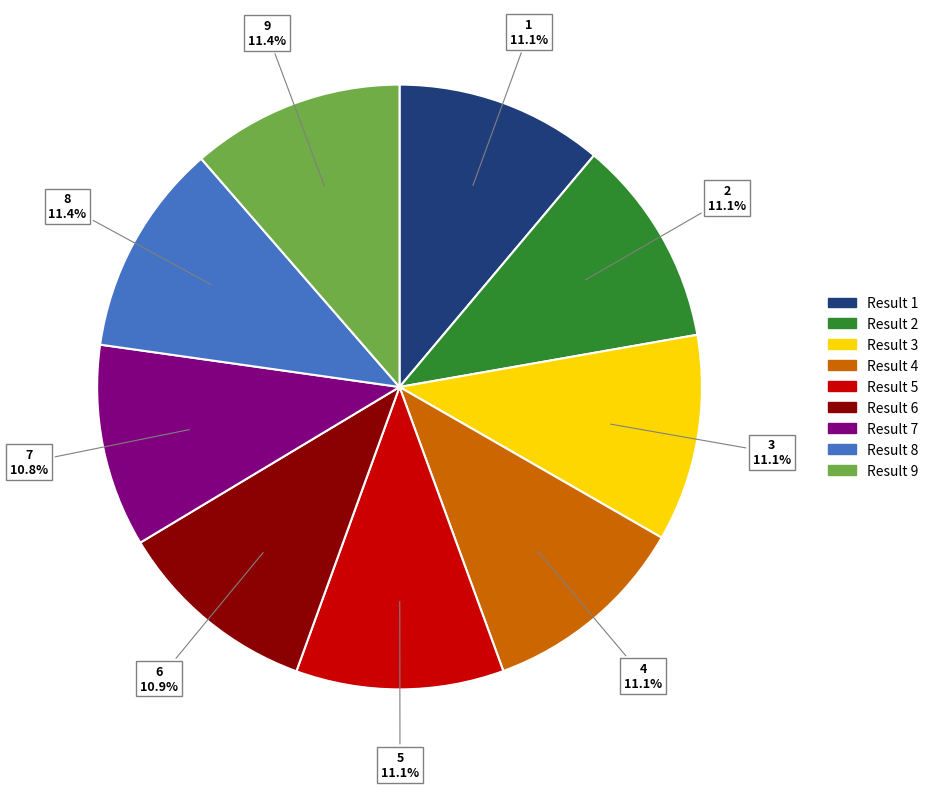

Is there any slice that represents more than half of the pie?

No